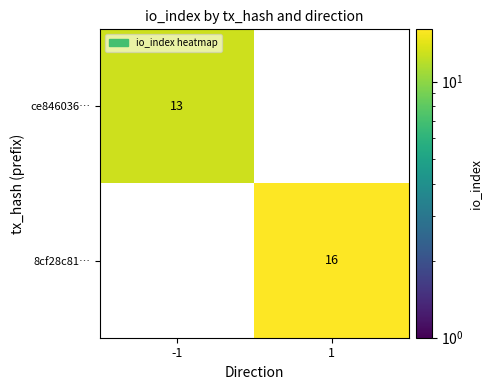

The value of 8cf28c81… at 1 is 16. True or false?

True